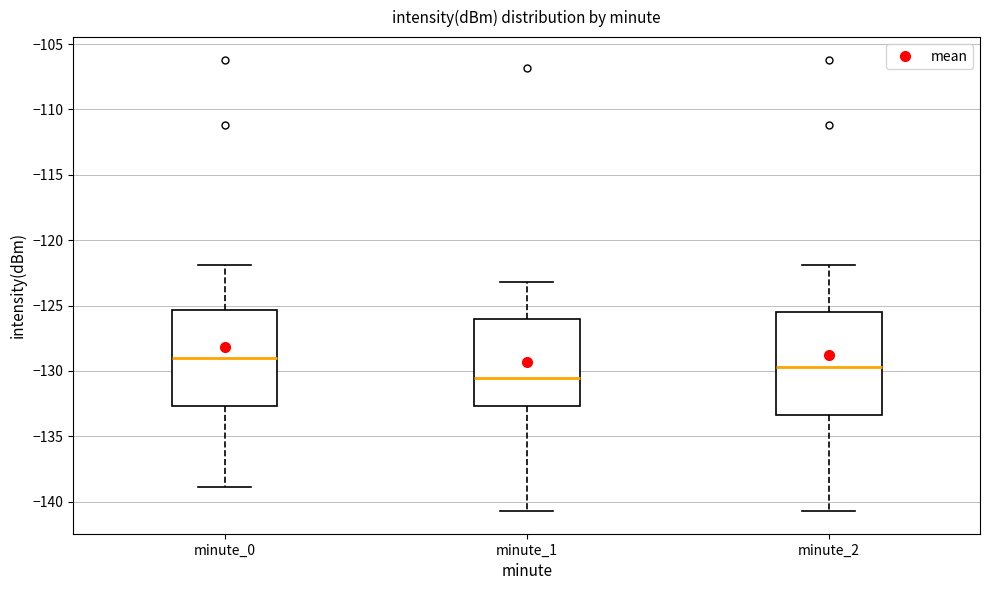

Reading left to right, read every box against the y-axis: the position of its median line, the range the box covers, and the ends of its whiskers. The values are not printed on the chart, so give them approximately, as read against the axis.

minute_0: median -129.0, box -132.5 to -125.5, whiskers -139.0 to -122.0
minute_1: median -130.5, box -132.5 to -126.0, whiskers -140.5 to -123.0
minute_2: median -129.5, box -133.5 to -125.5, whiskers -140.5 to -122.0